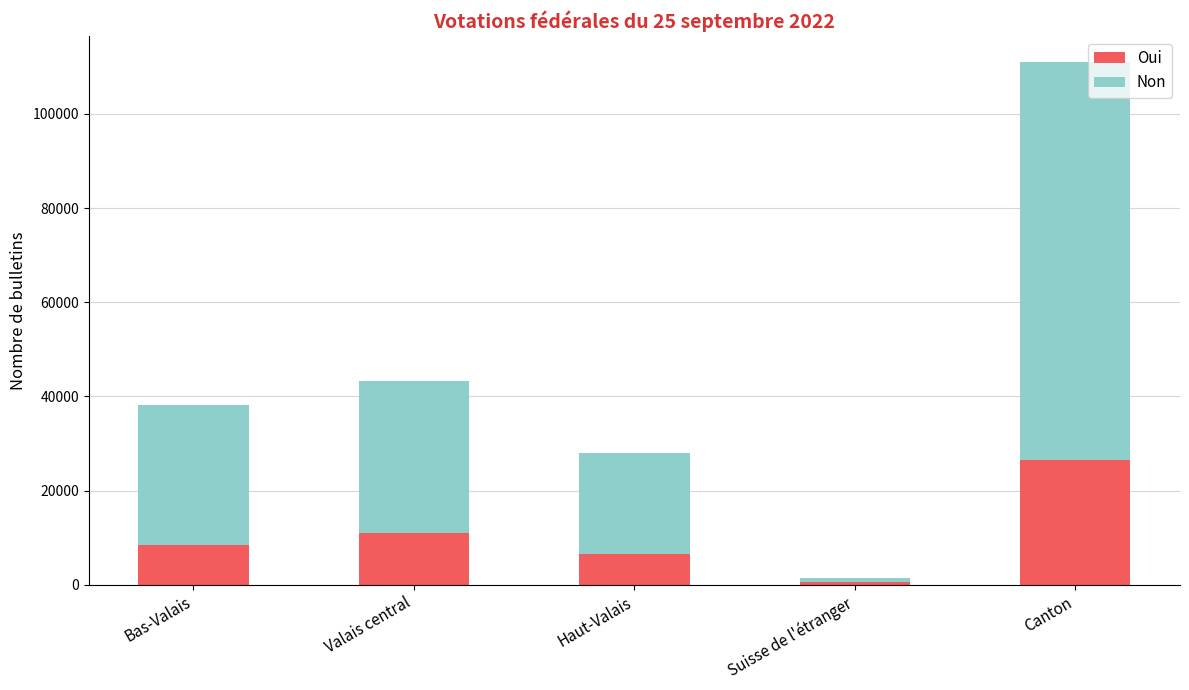

Reading left to right, list the values for the Oui series.

8419	10909	6611	605	26544